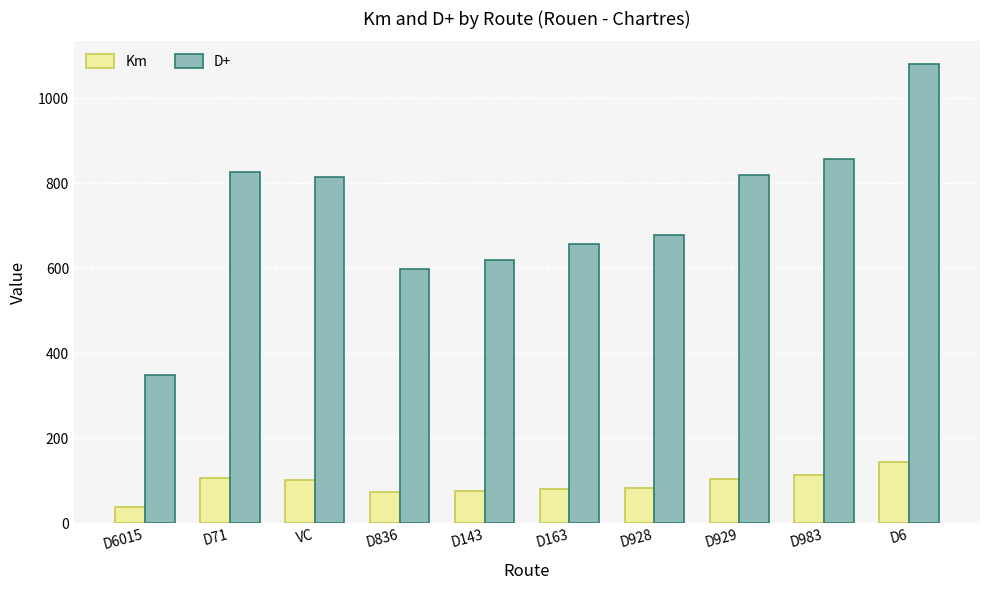

Rank the series at D836 from lowest to highest value.

Km, D+